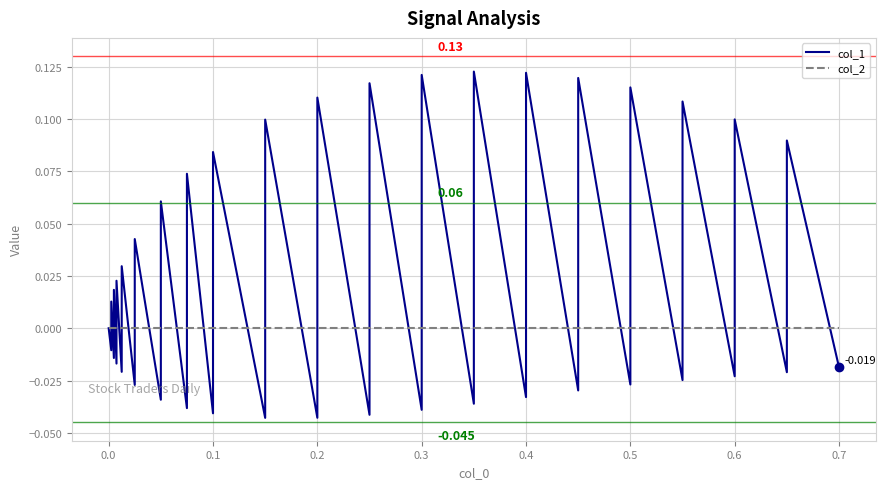

Is this an area chart (filled region under the line)?

No